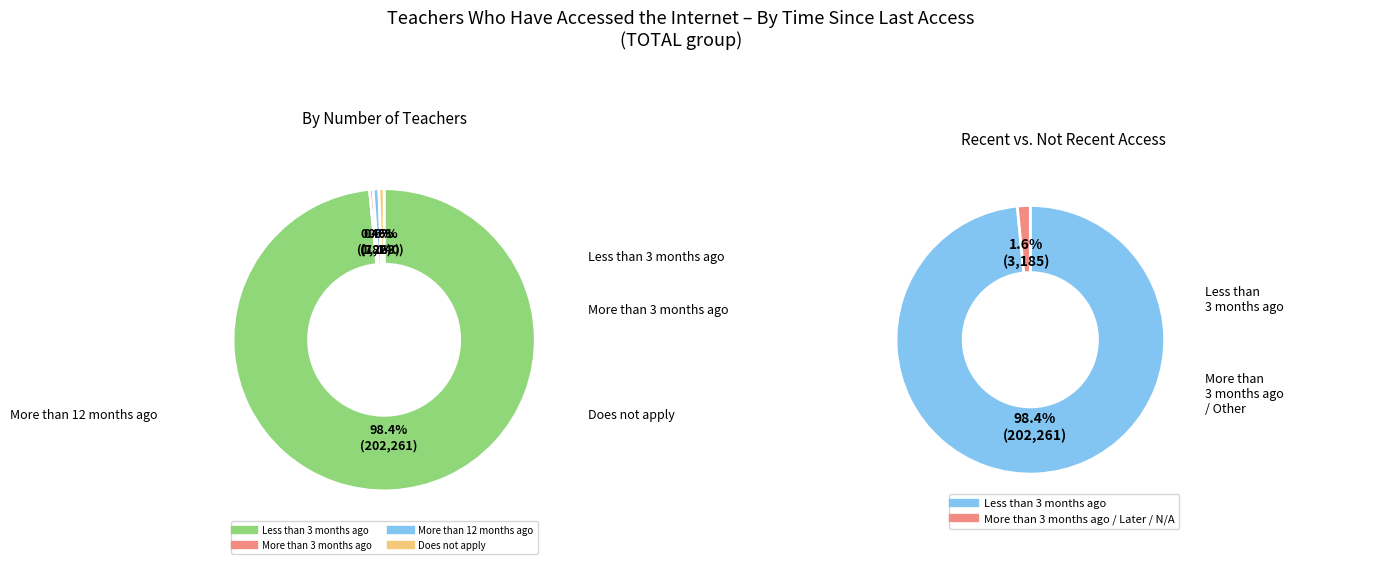

Which category has the biggest portion of the pie?

Less than 3 months ago